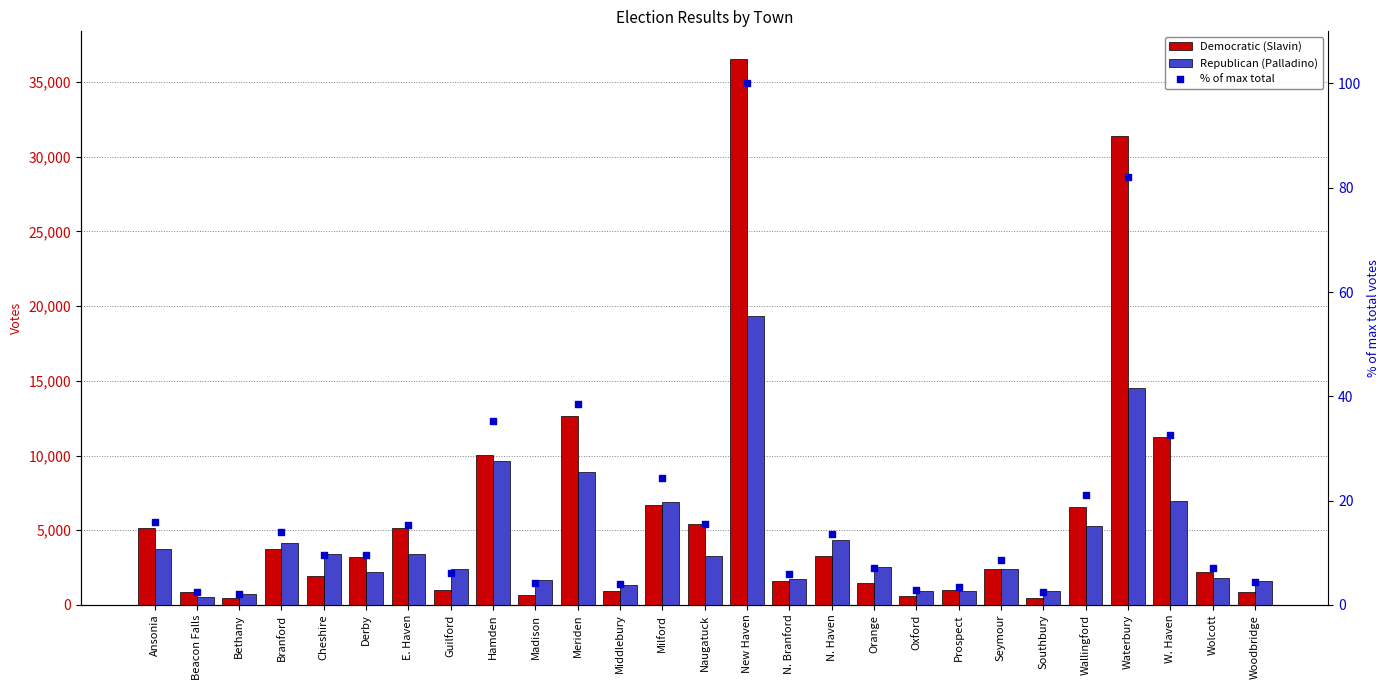

Which series contains the highest Y value?

Democratic (Slavin)